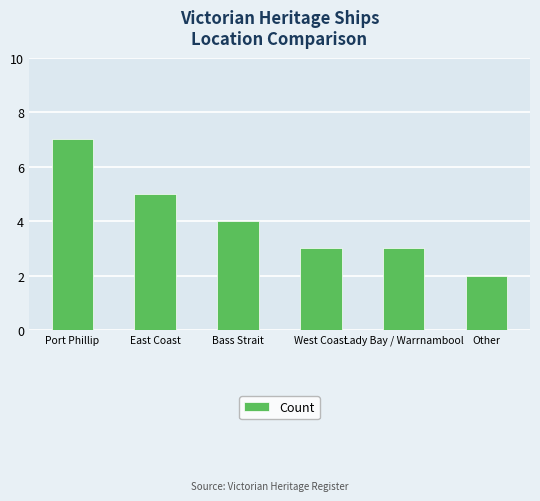

What is the smallest value displayed?

2